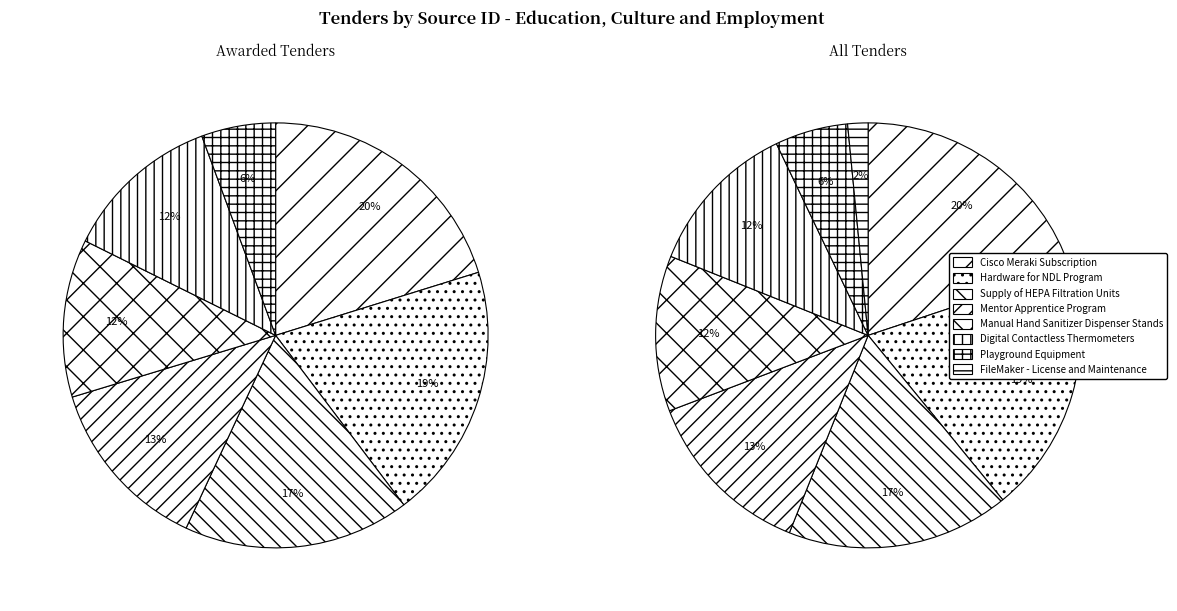

Is it true that Cisco Meraki Subscription is 20% of the pie?

True